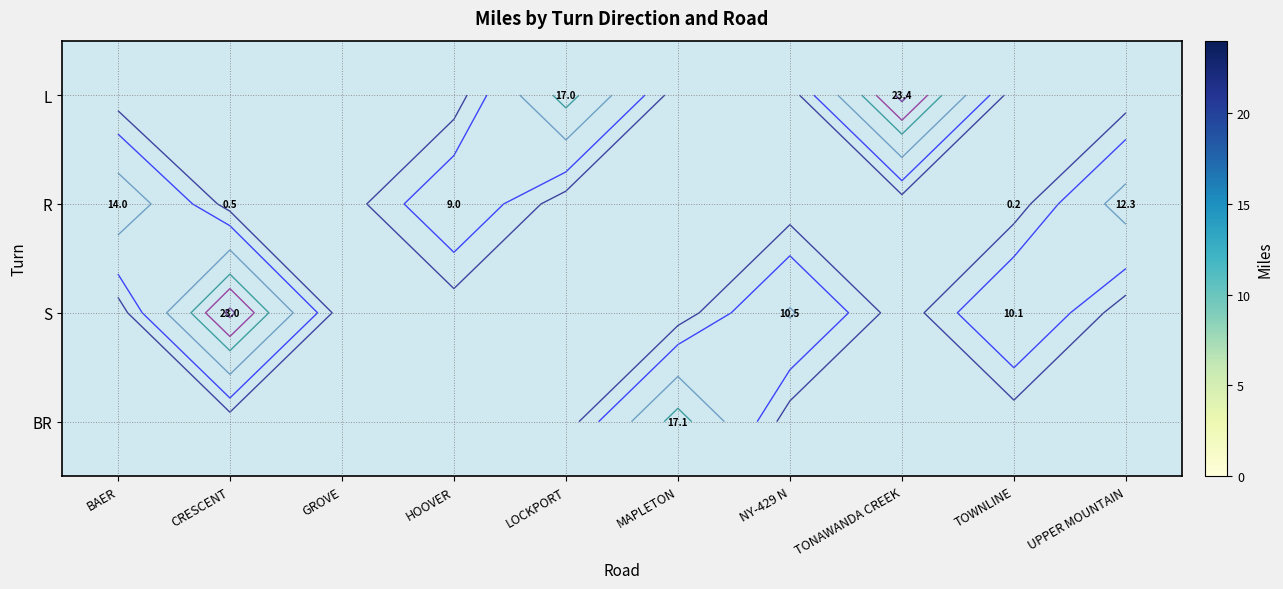

Between MAPLETON and TONAWANDA CREEK, which is larger?

TONAWANDA CREEK